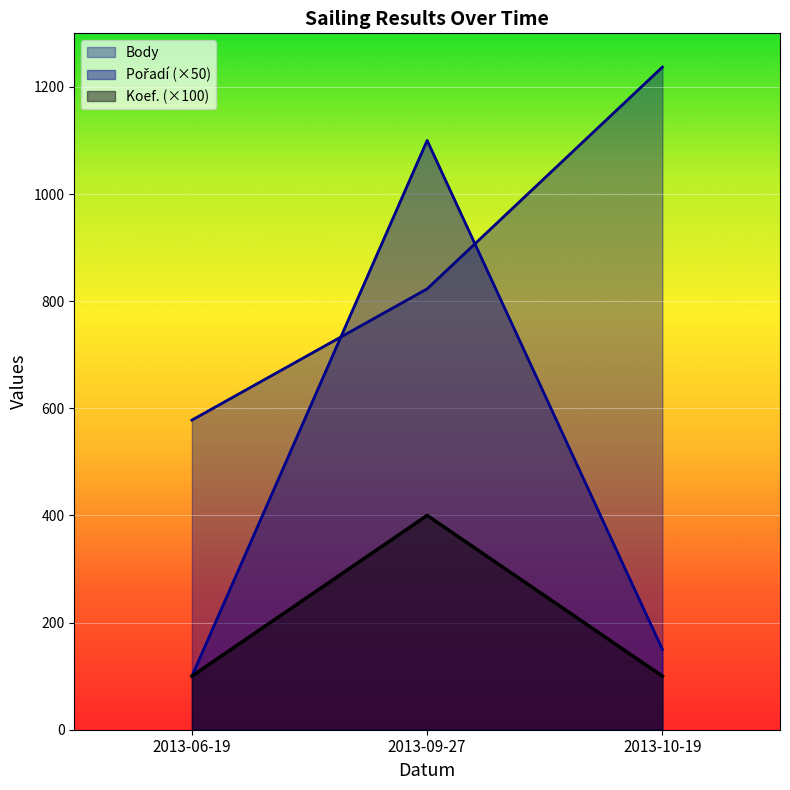

What are all the series names shown in the legend?

Pořadí, Koef., Body